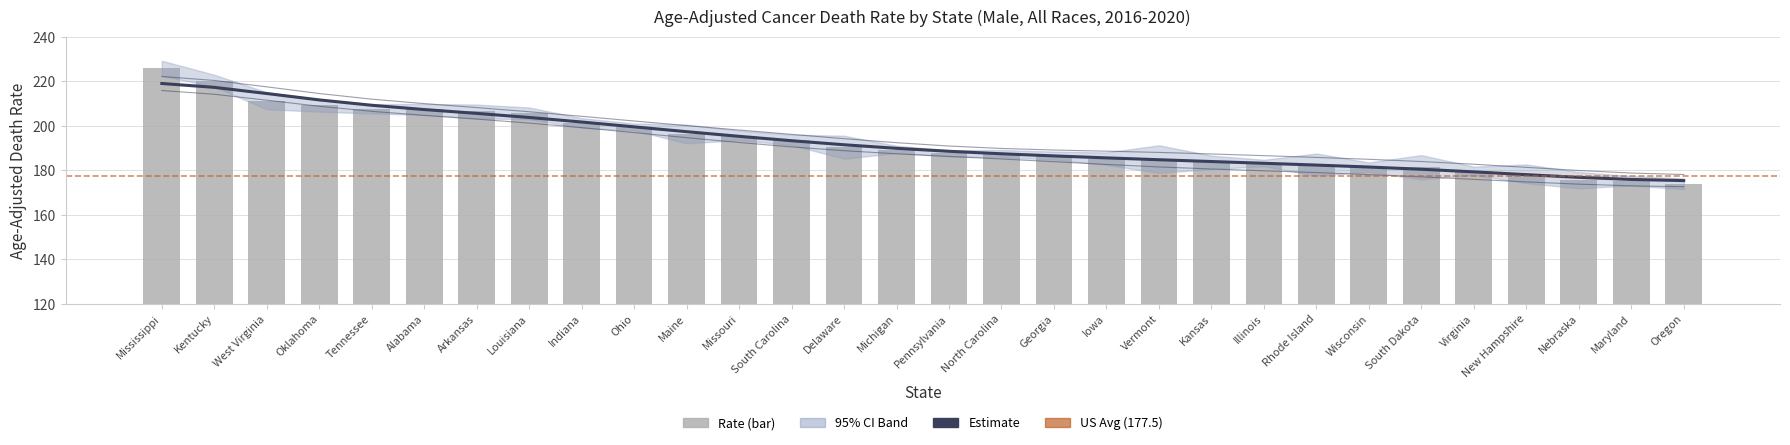

Does the chart contain stacked bars?

No